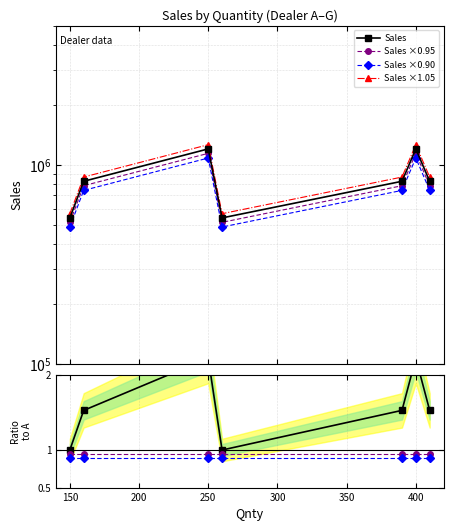

What is the value of the Sales ×0.95 point at the 4th from the left?

513000.0